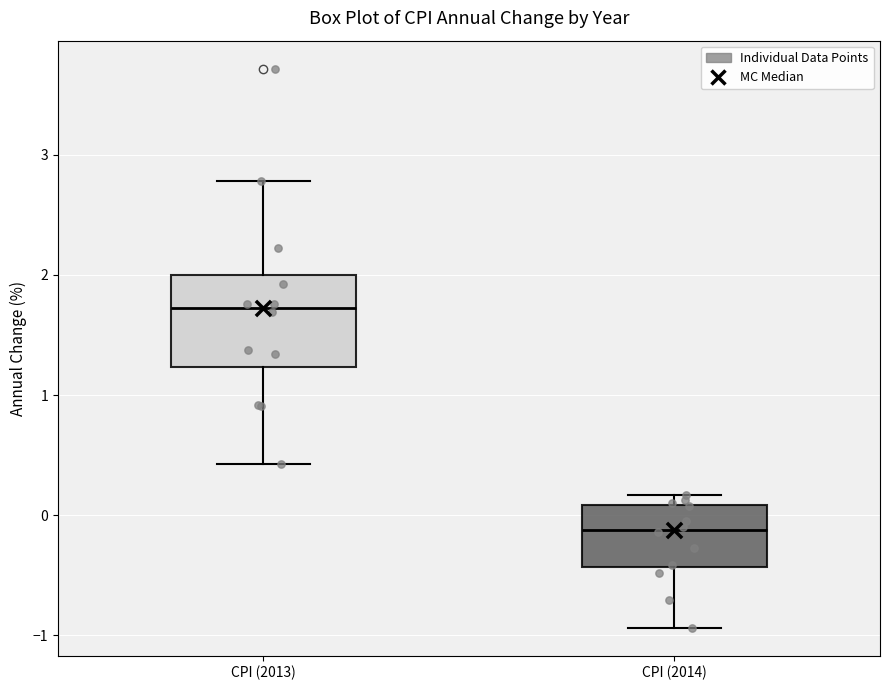

Reading left to right, transcribe this box plot: for each box, give where its median line is, the range the box spans, and where its two whiskers end, as read against the y-axis. The values are not printed on the chart, so give them approximately, as read against the axis.

CPI (2013): median 1.7, box 1.2 to 2.0, whiskers 0.4 to 2.8
CPI (2014): median -0.1, box -0.4 to 0.1, whiskers -0.9 to 0.2